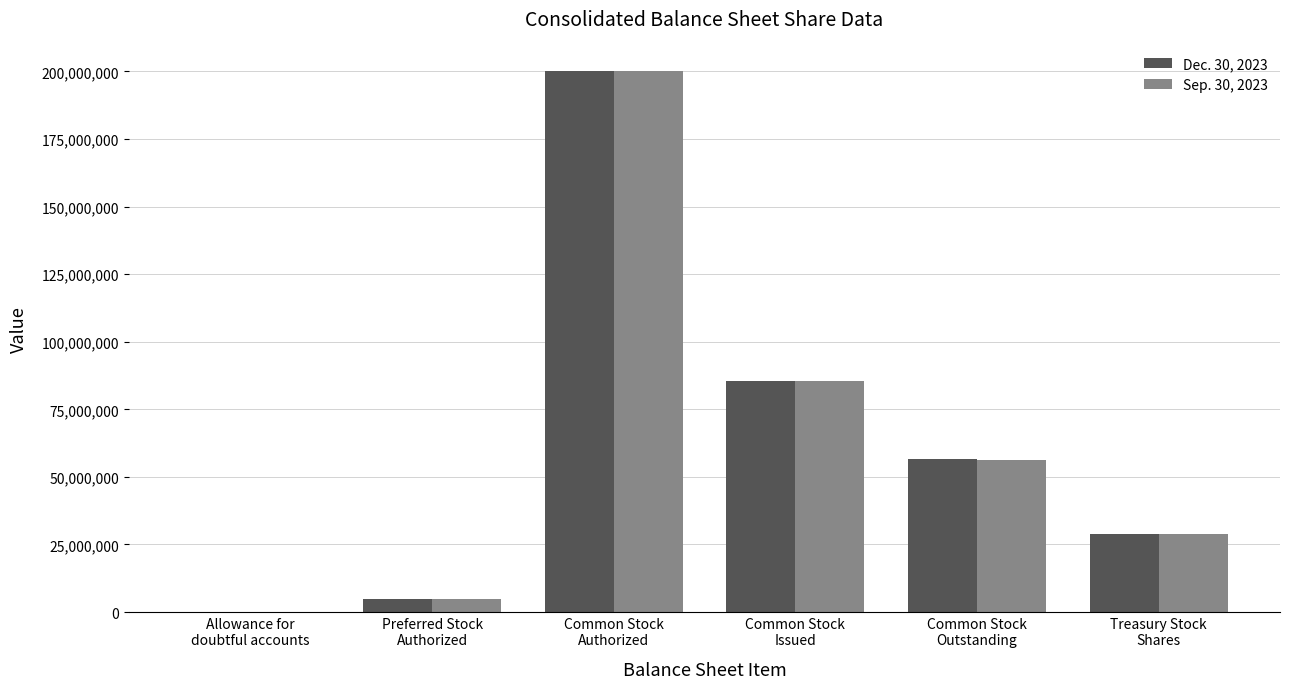

Is it true that Sep. 30, 2023 equals 56310000 at Common Stock
Outstanding?

True